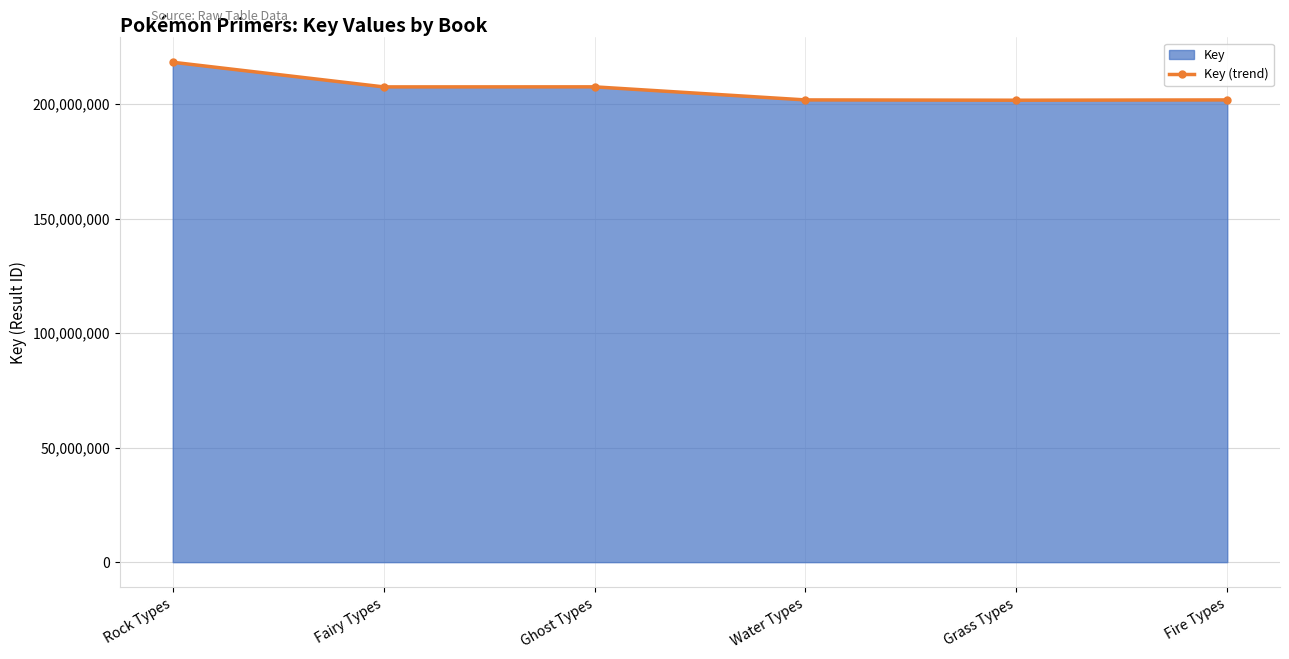

What is the label of the 1st point from the right?

Fire Types